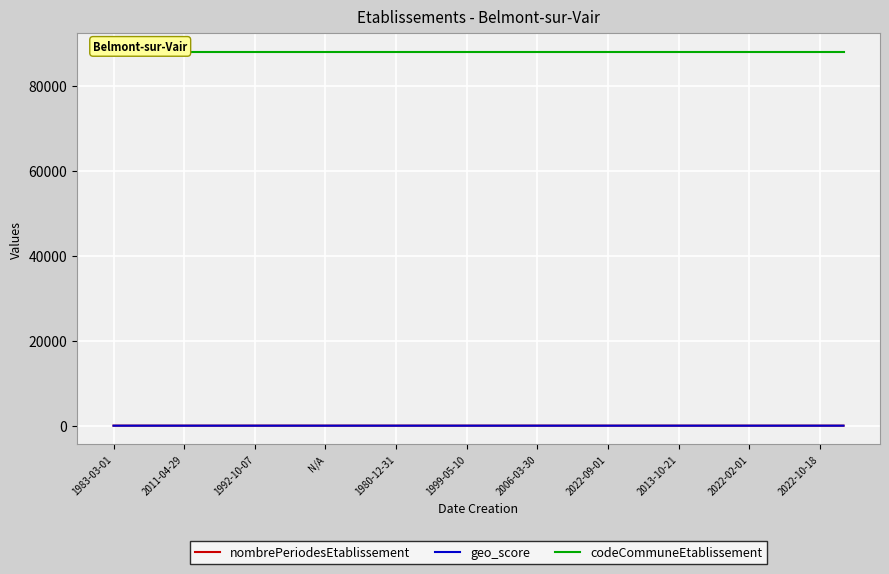

What is the spread (max minus min) of values at 11?

88050.1